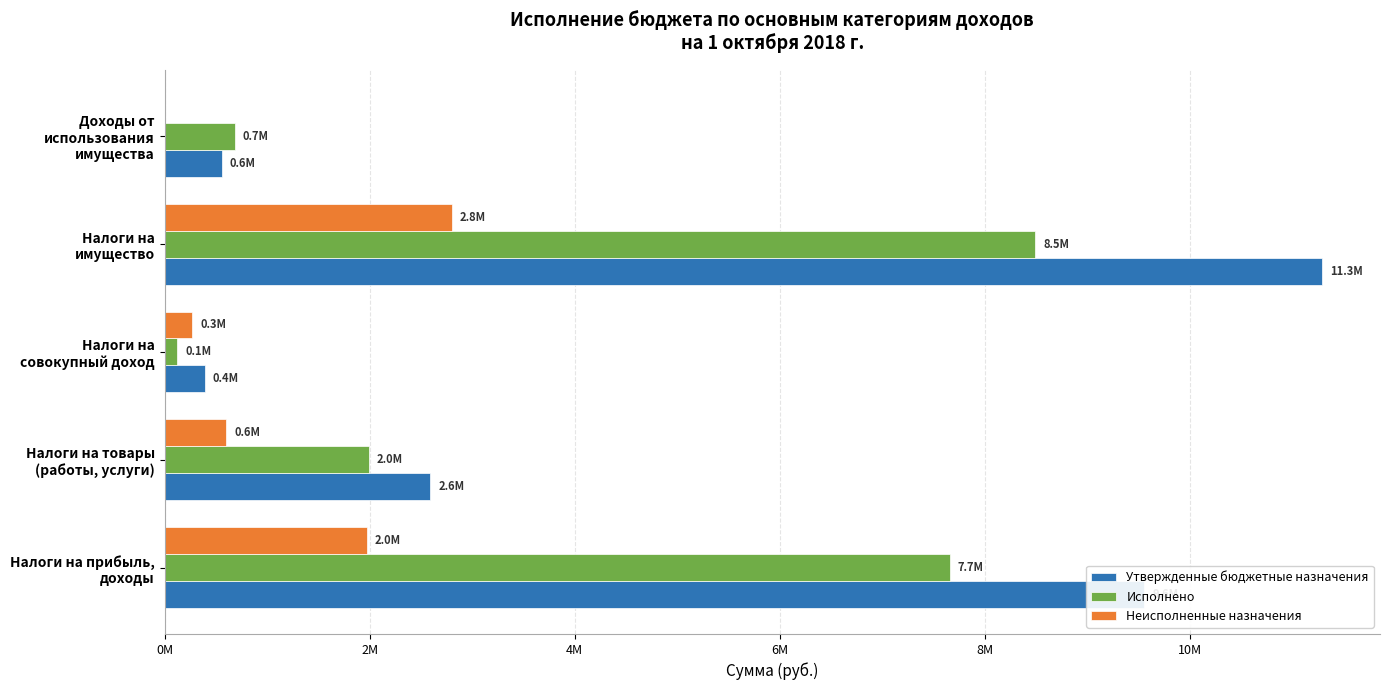

What are all the series names shown in the legend?

Утвержденные бюджетные назначения, Исполнено, Неисполненные назначения